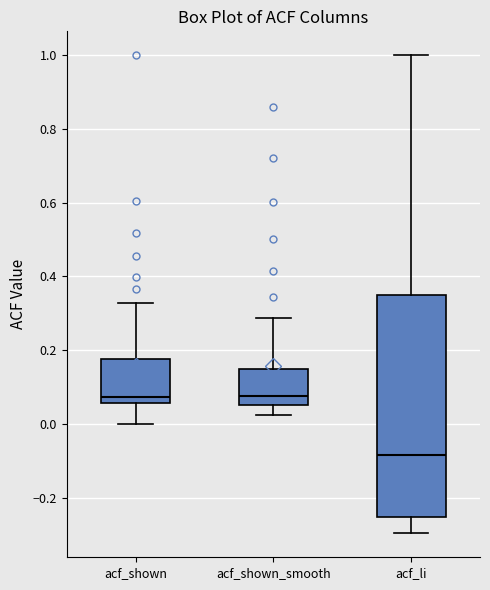

Reading left to right, transcribe this box plot: for each box, give where its median line is, the range the box spans, and where its two whiskers end, as read against the y-axis. The values are not printed on the chart, so give them approximately, as read against the axis.

acf_shown: median 0.08, box 0.06 to 0.18, whiskers 0.00 to 0.32
acf_shown_smooth: median 0.08, box 0.06 to 0.14, whiskers 0.02 to 0.28
acf_li: median -0.08, box -0.26 to 0.36, whiskers -0.30 to 1.00